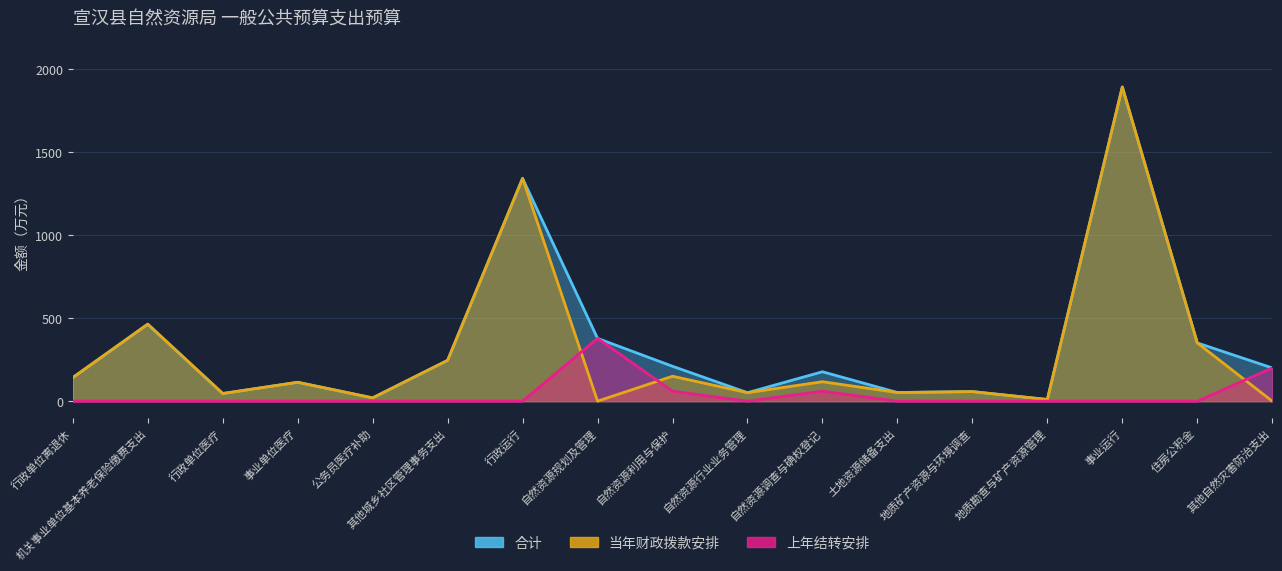

What is the label of the 15th point from the left?

事业运行